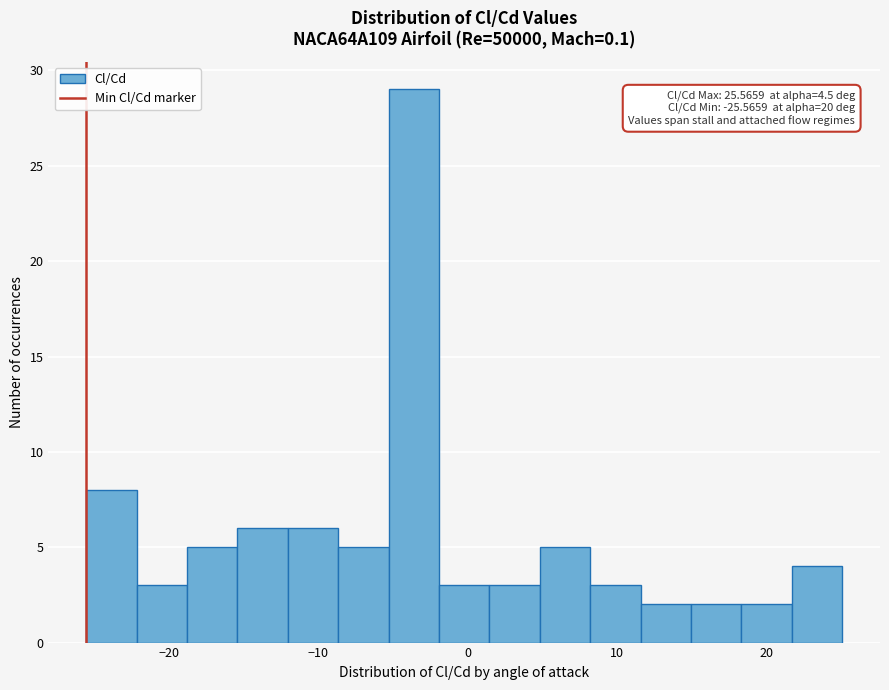

Read against the x-axis, roughly where is the centre of the tallest bar?

-4